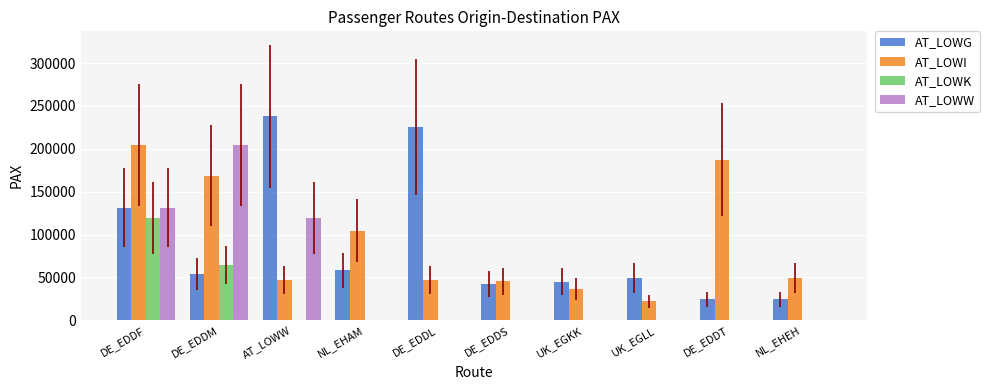

The value of AT_LOWK at NL_EHAM is 0. True or false?

True